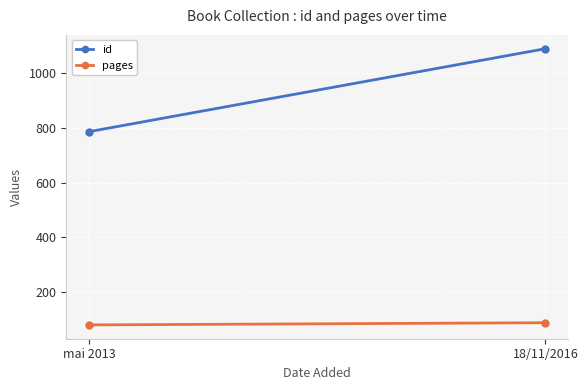

The pages series shows 129 at mai 2013. True or false?

False